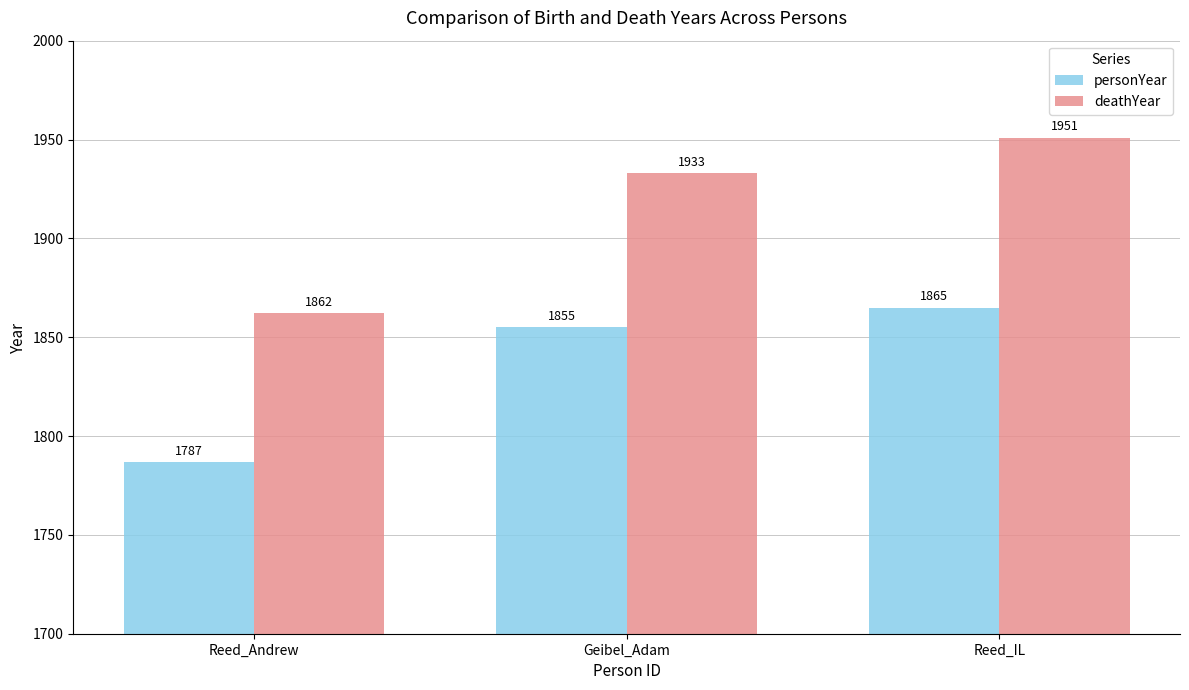

Are the bars horizontal?

No